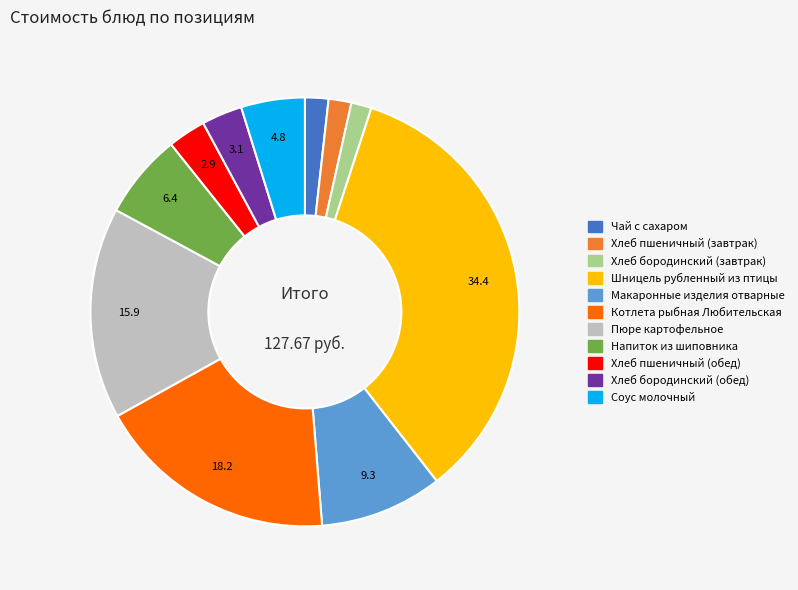

Does any single category account for the majority?

No